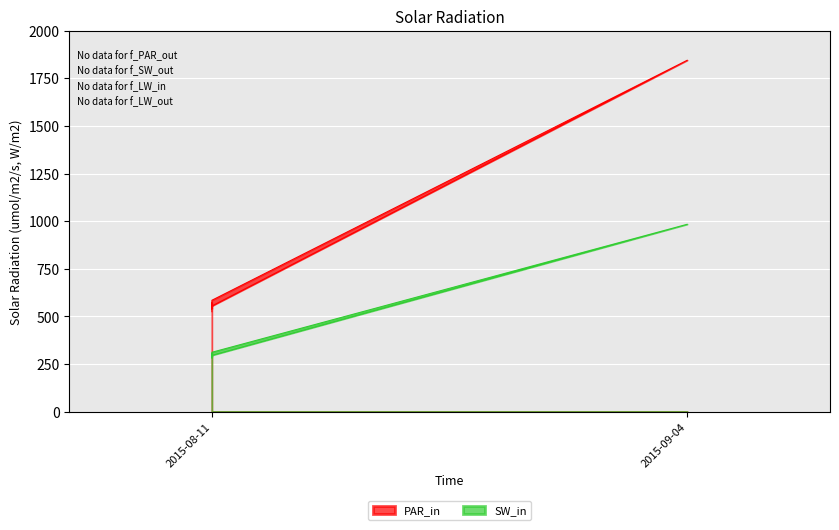

Is the value of PAR_in at 2015-08-11 greater than the value of SW_in at 2015-08-11?

Yes